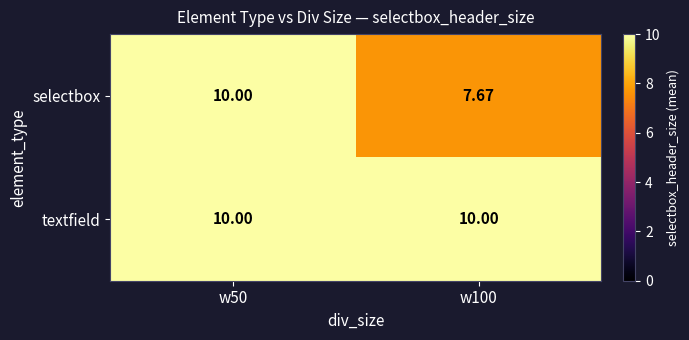

Between w50 and w100, which series saw the biggest shift?

selectbox